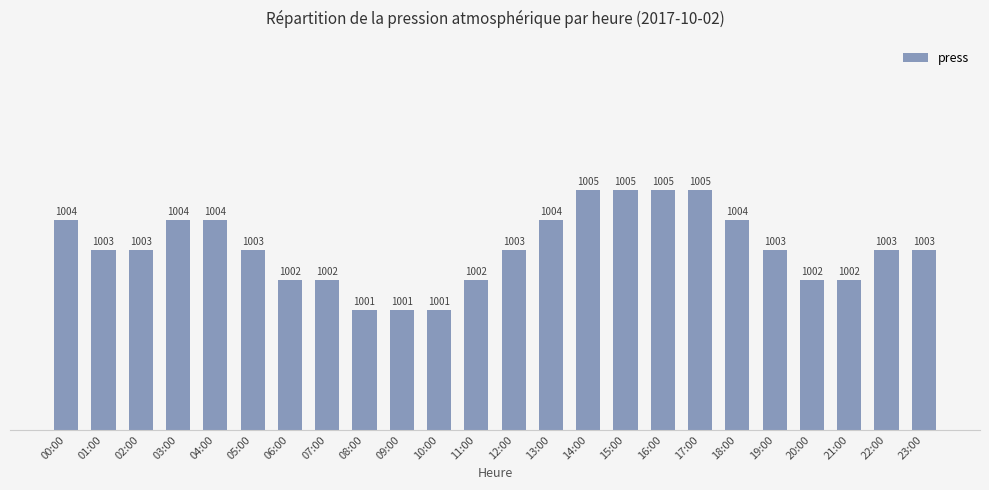

What is the value of the 7th bar from the left?

1002